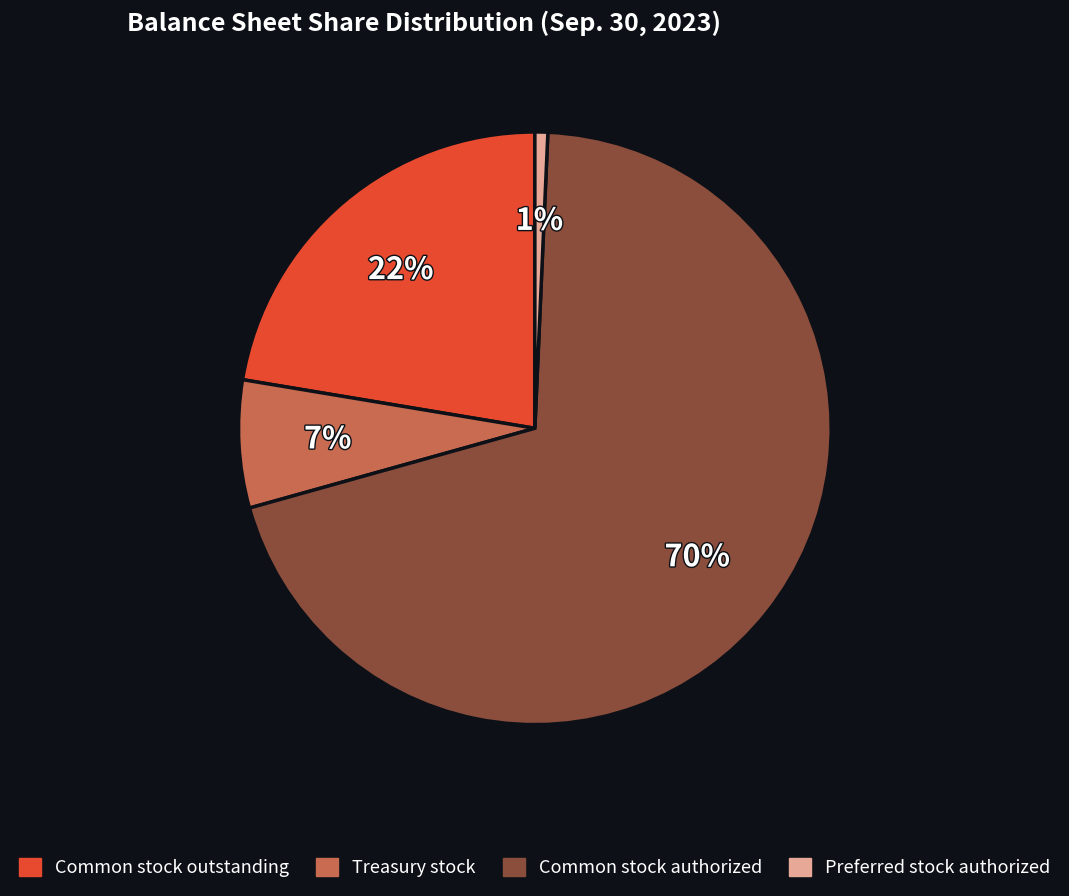

To the nearest percent, what is the difference between the largest and smallest slice percentages?

69%